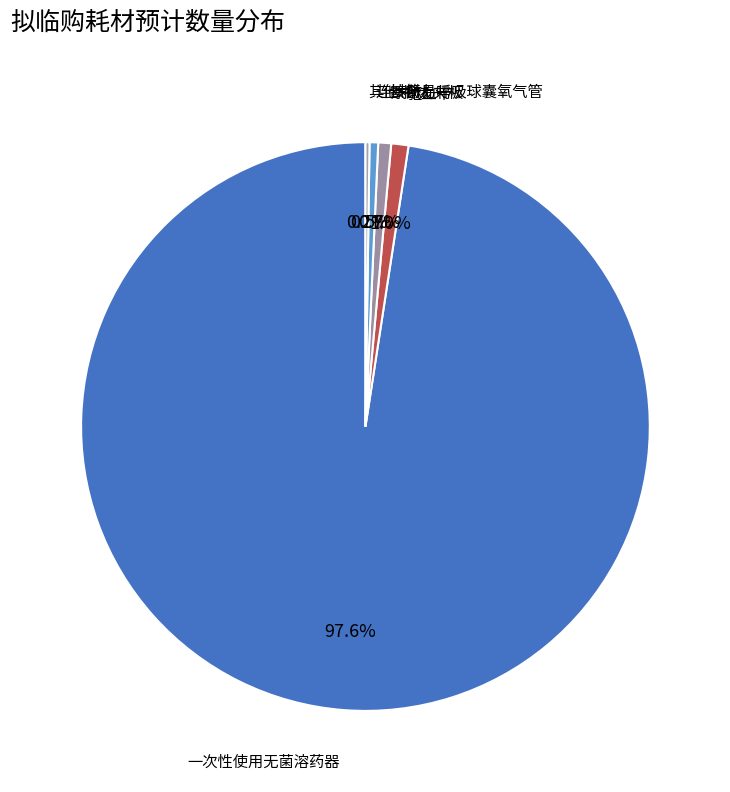

What is the smallest slice in the pie chart?

弗格森肛门拉钩